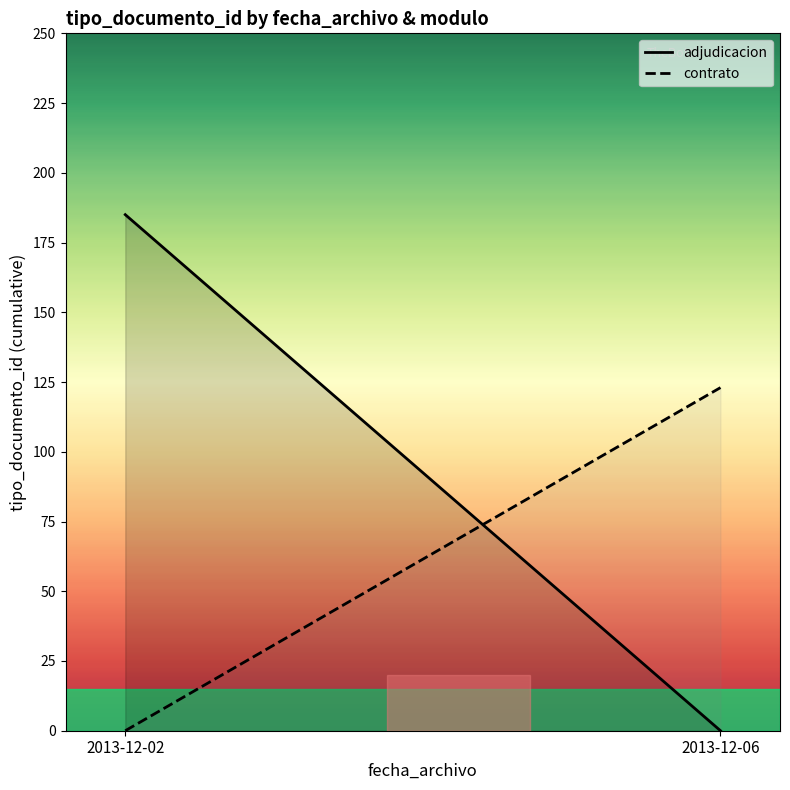

The contrato series shows 171 at 2013-12-06. True or false?

False